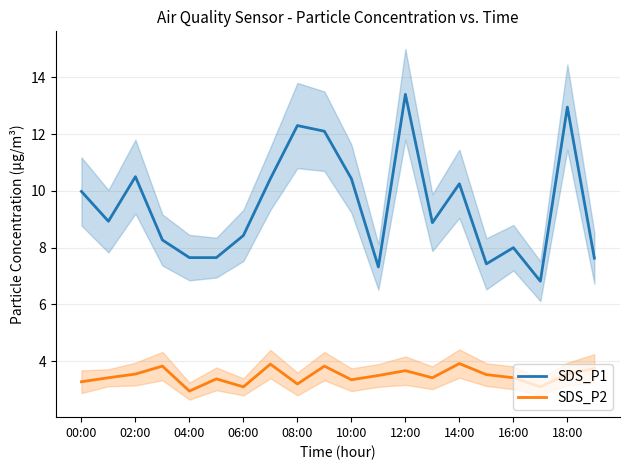

How many values in the SDS_P2 series are below 3?

1